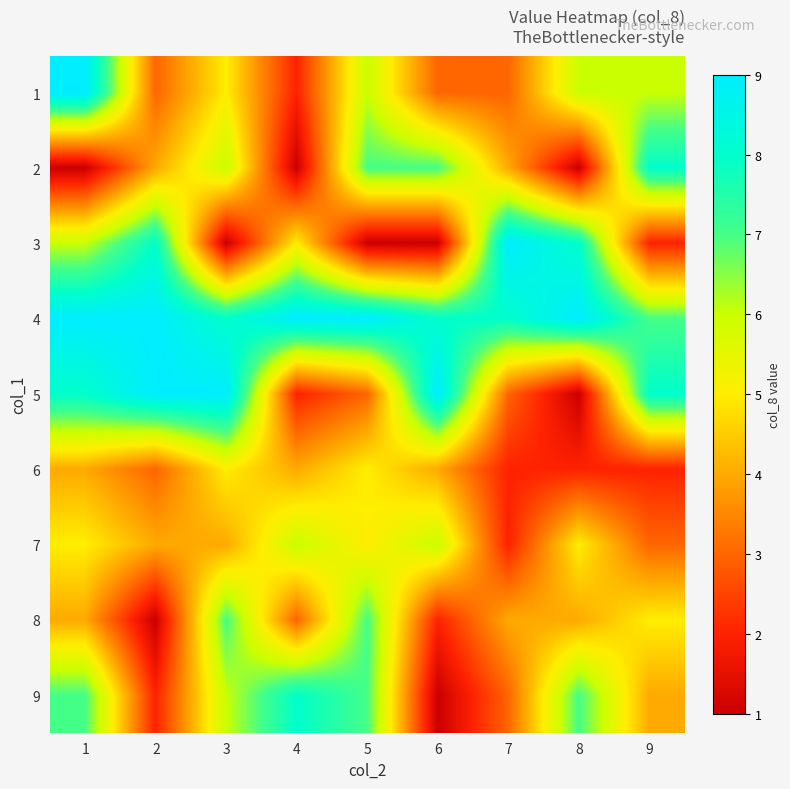

Reading right to left, transcribe all the data shown in this chart.

1: 9=6	8=6	7=3	6=3	5=6	4=2	3=5	2=3	1=9
2: 9=8	8=1	7=4	6=7	5=7	4=1	3=6	2=4	1=1
3: 9=2	8=8	7=9	6=1	5=1	4=5	3=1	2=8	1=6
4: 9=7	8=9	7=8	6=8	5=9	4=9	3=8	2=9	1=9
5: 9=8	8=1	7=3	6=9	5=3	4=2	3=9	2=9	1=8
6: 9=2	8=2	7=2	6=4	5=5	4=4	3=5	2=3	1=4
7: 9=3	8=5	7=2	6=6	5=5	4=6	3=4	2=4	1=5
8: 9=5	8=4	7=4	6=2	5=7	4=3	3=7	2=1	1=4
9: 9=4	8=7	7=3	6=1	5=7	4=8	3=6	2=2	1=7